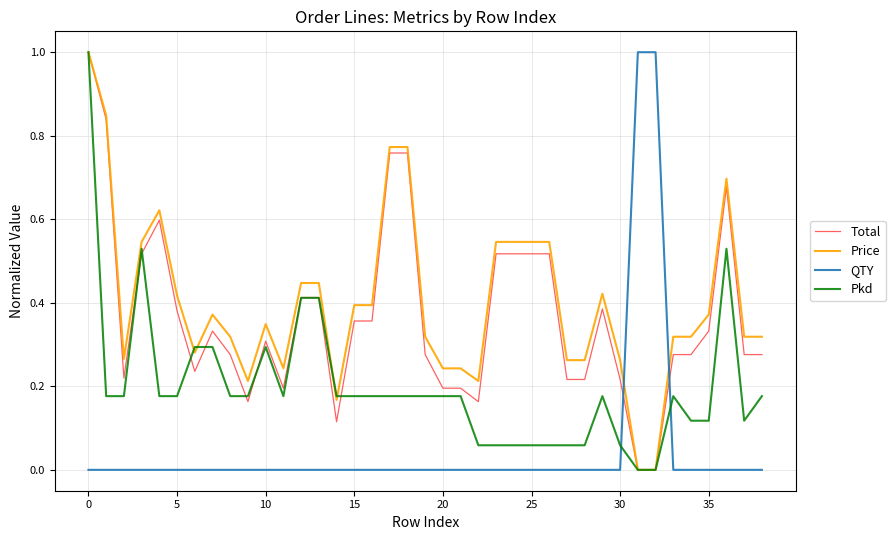

After their last crossing, which series has the higher values: QTY or Total?

Total